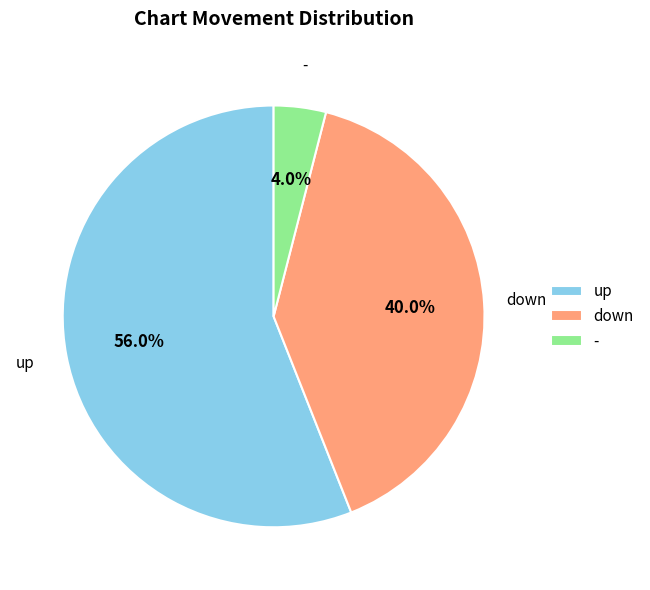

Which slice is the largest?

up